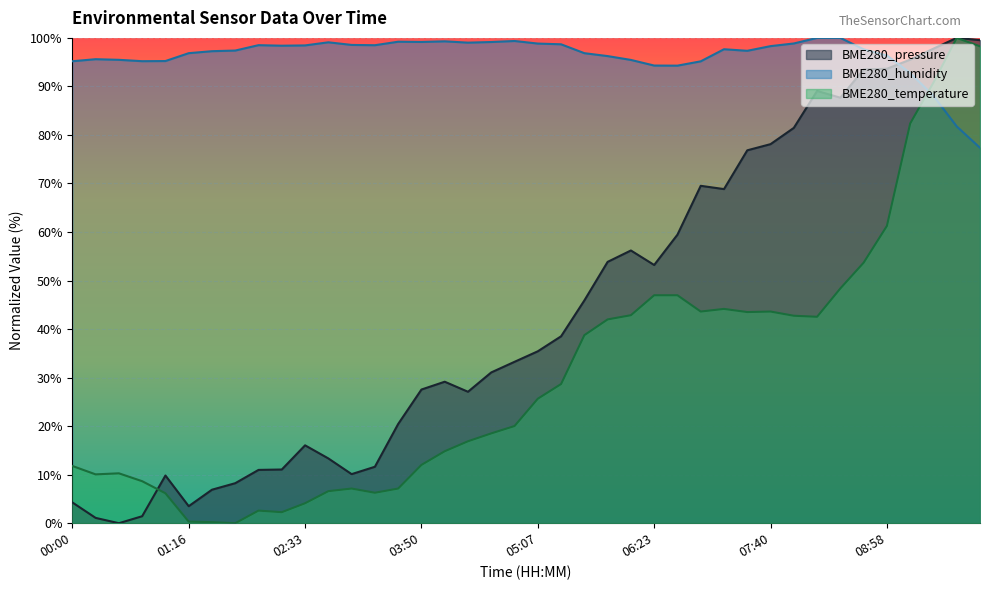

How many values in the BME280_temperature series are below 25?

20